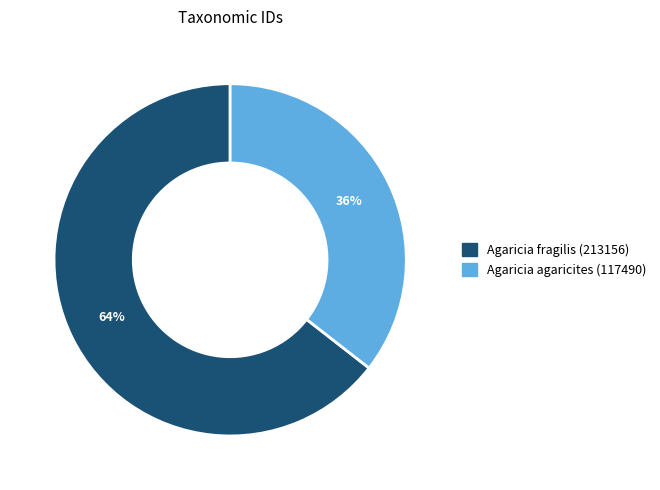

To the nearest percent, what is the combined percentage of Agaricia agaricites (117490) and Agaricia fragilis (213156)?

100%